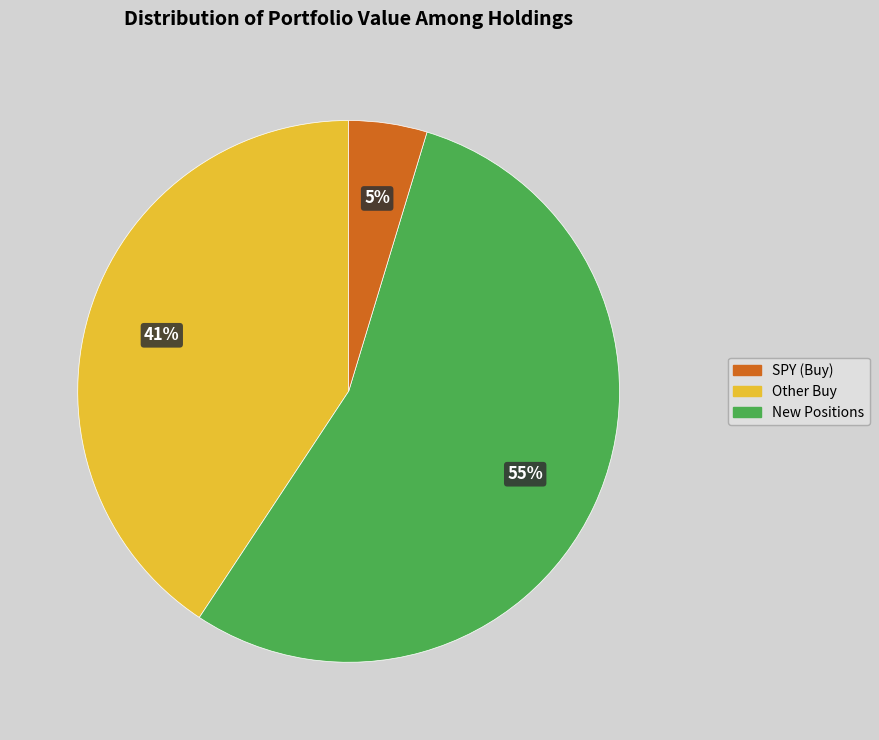

To the nearest percent, what is the average slice percentage?

33%